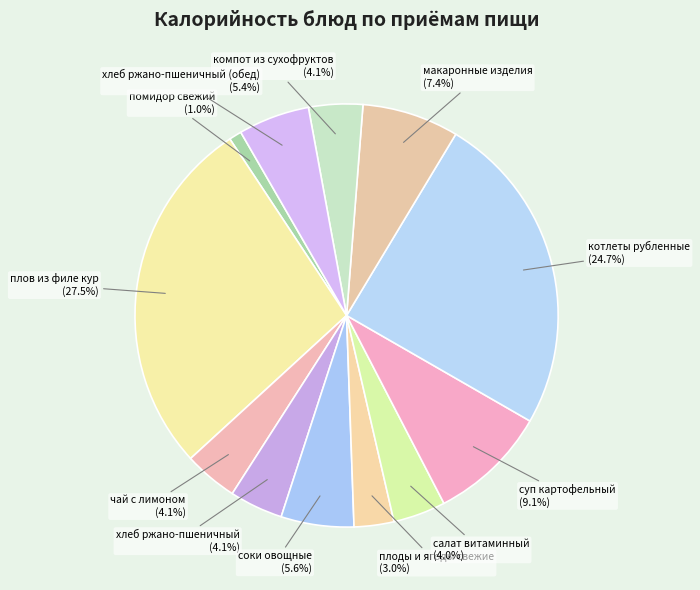

Which has a higher value, компот из сухофруктов or плов из филе кур?

плов из филе кур